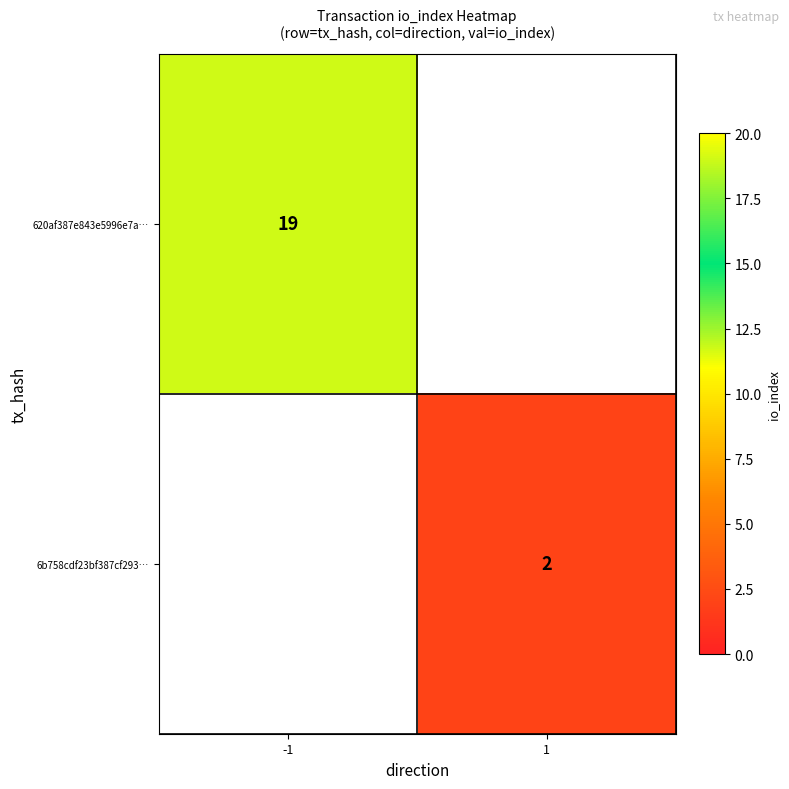

The value of 6b758cdf23bf387cf293… at 1 is 3. True or false?

False